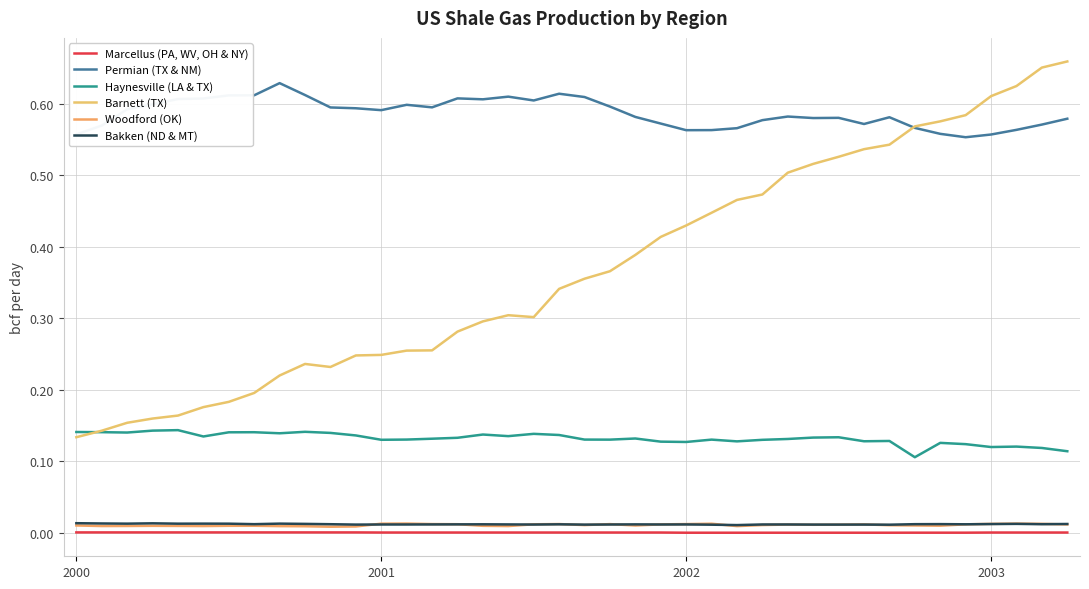

Does the chart display data point markers on the line(s)?

No